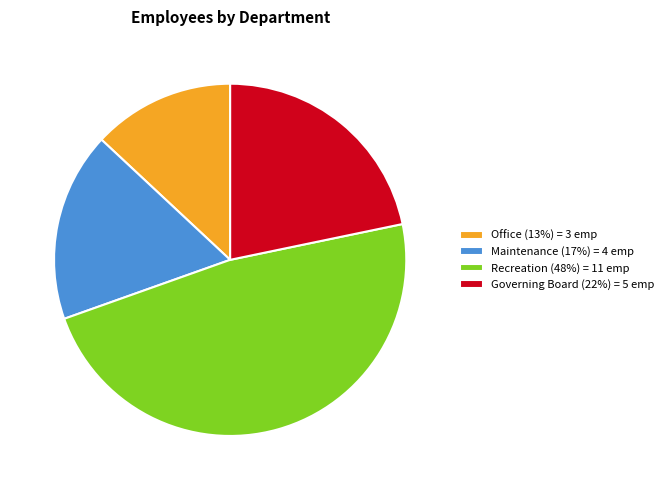

The Recreation slice represents 48% of the pie. True or false?

True